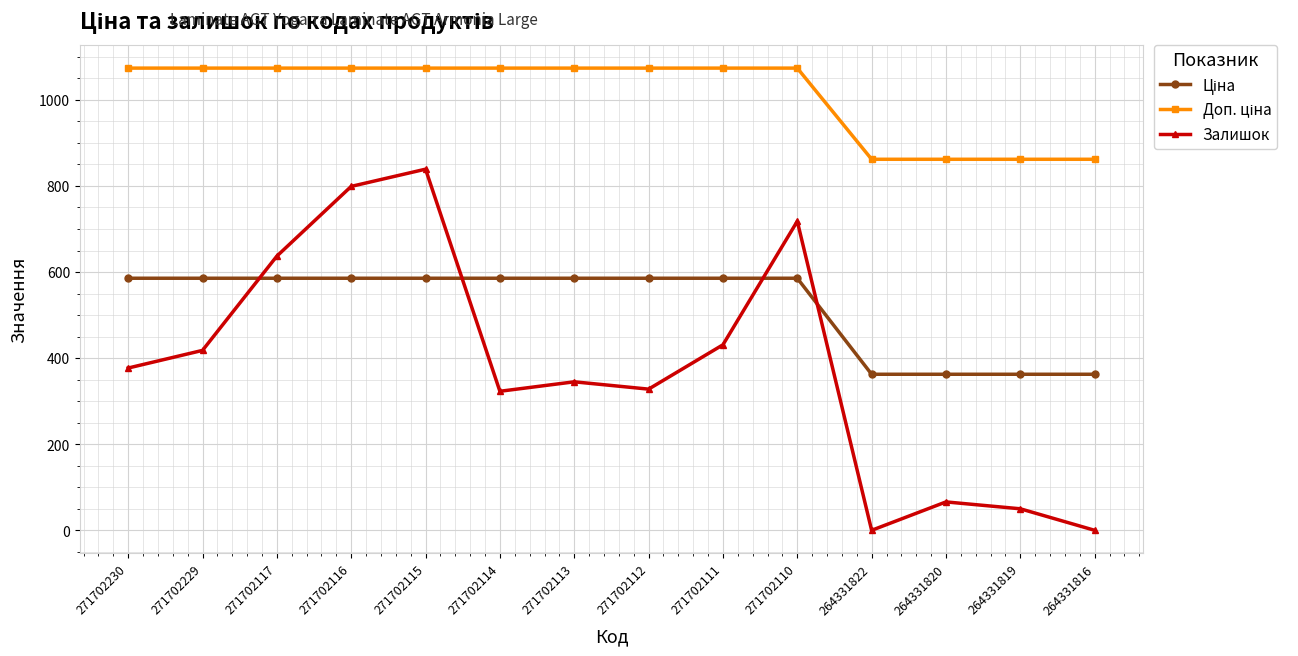

True or false: Залишок has a value of 212.9 at 271702114.

False